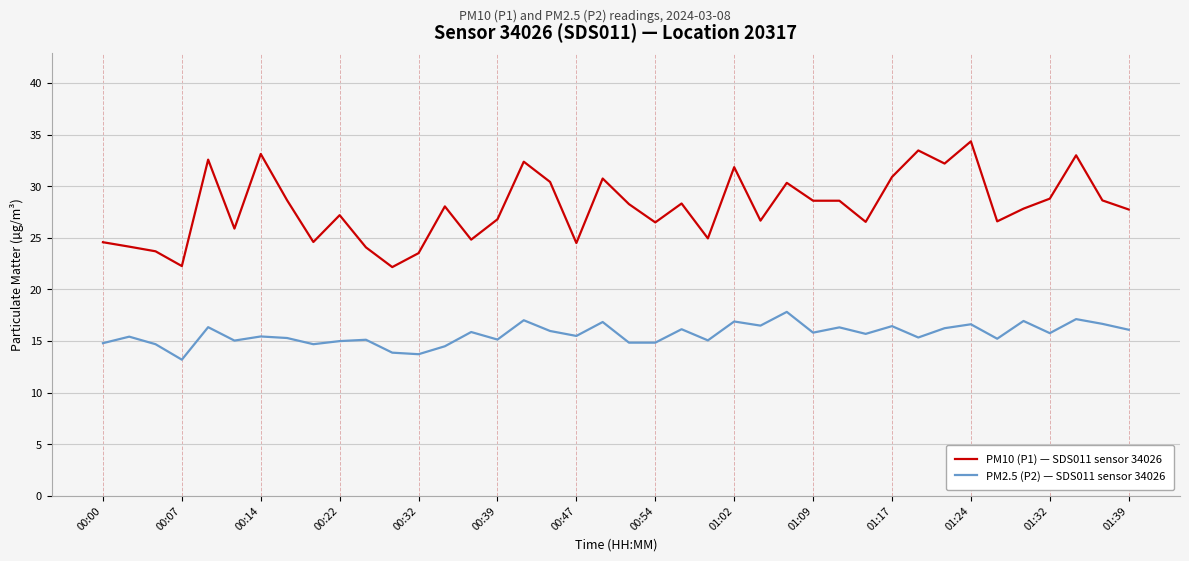

What is the highest value of the PM2.5 (P2) — SDS011 sensor 34026 series?

17.8